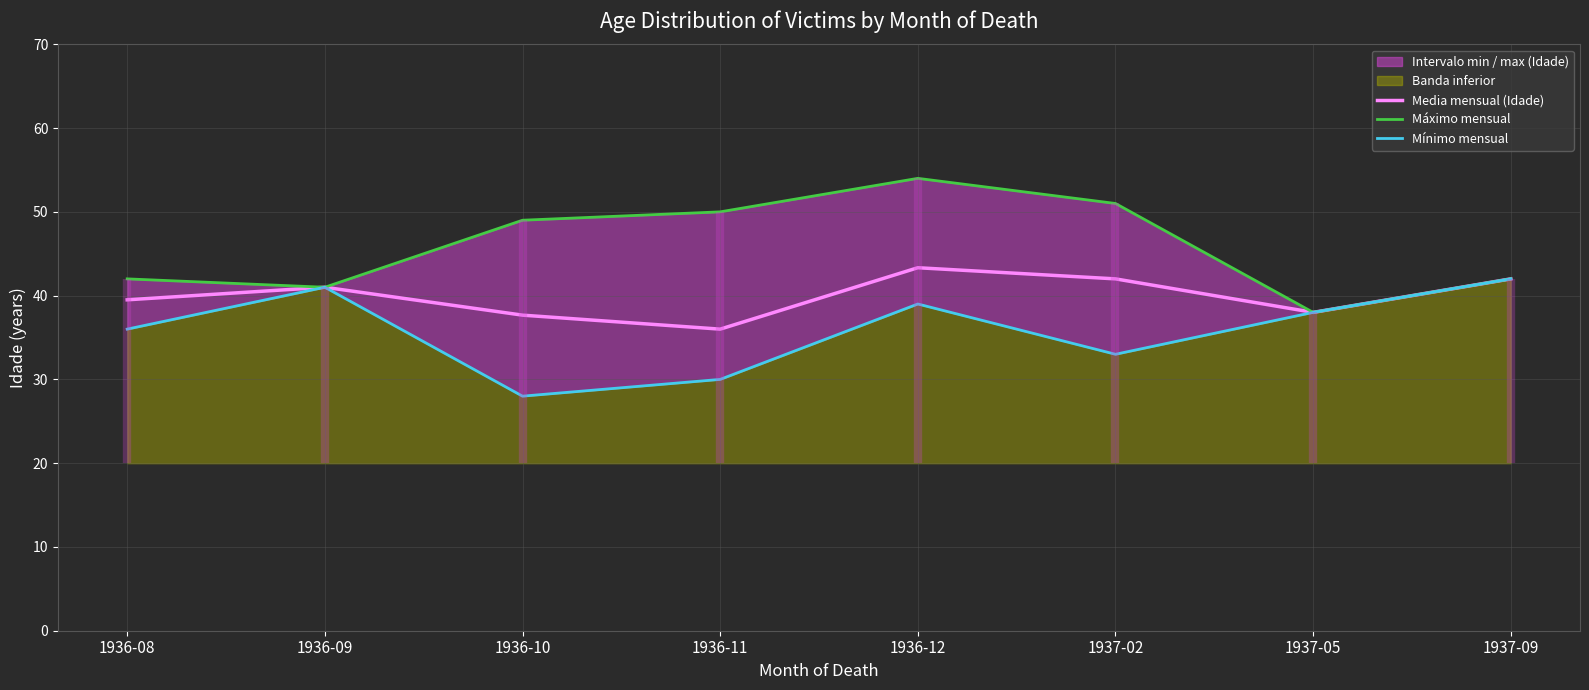

What value does the Mínimo mensual series have at 1937-05?

38.0